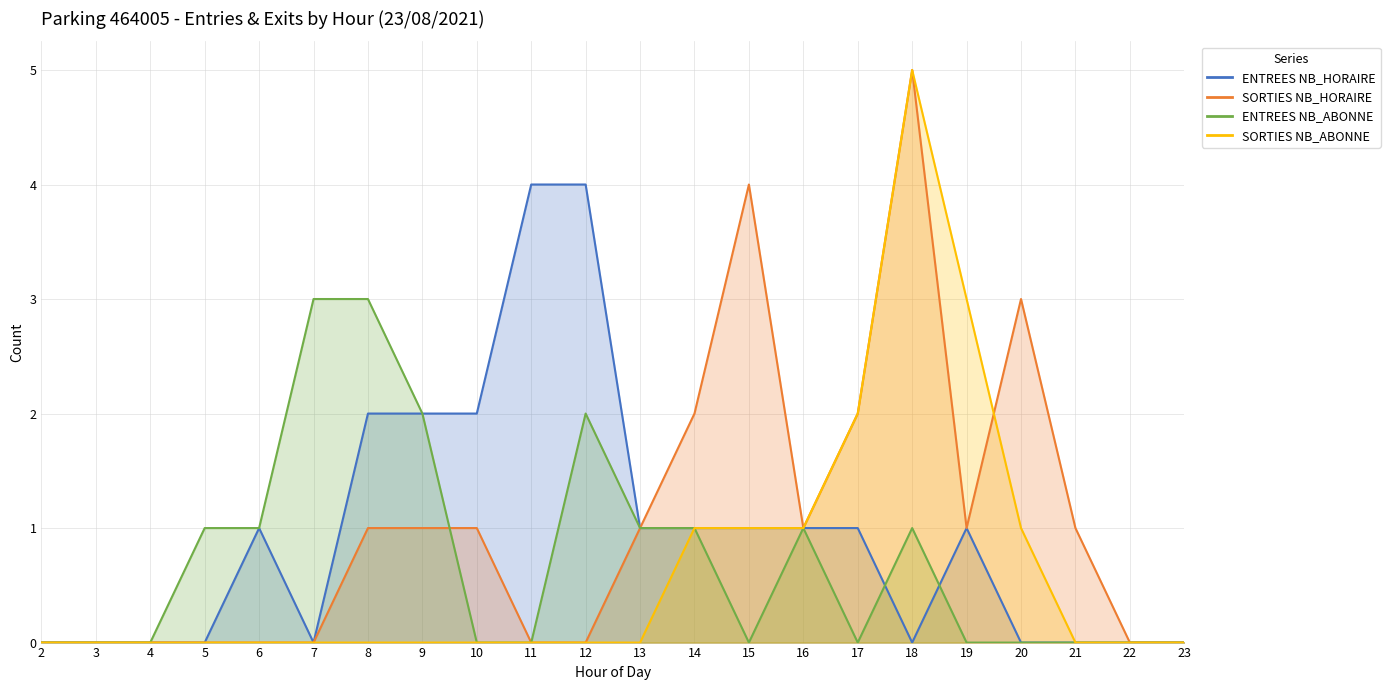

Rank the series by their maximum value, from highest to lowest.

SORTIES NB_HORAIRE, SORTIES NB_ABONNE, ENTREES NB_HORAIRE, ENTREES NB_ABONNE